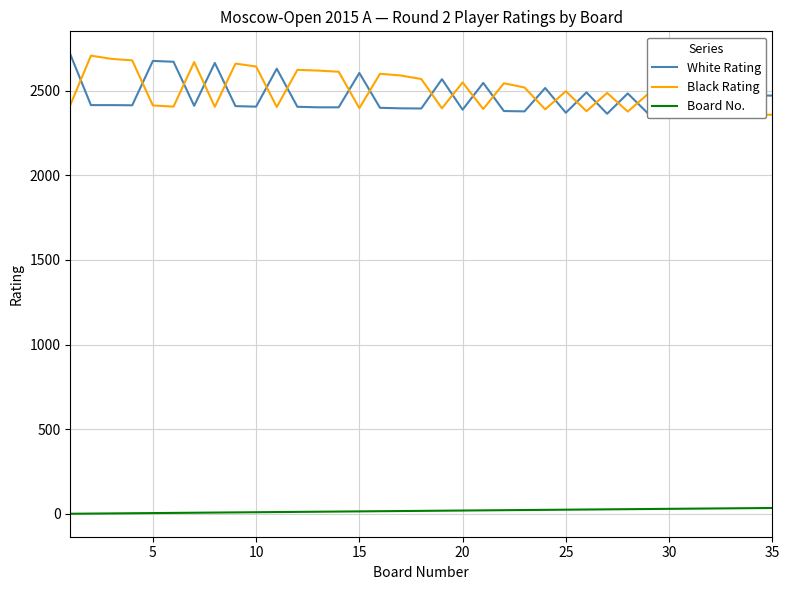

What is the maximum value for Black Rating?

2706